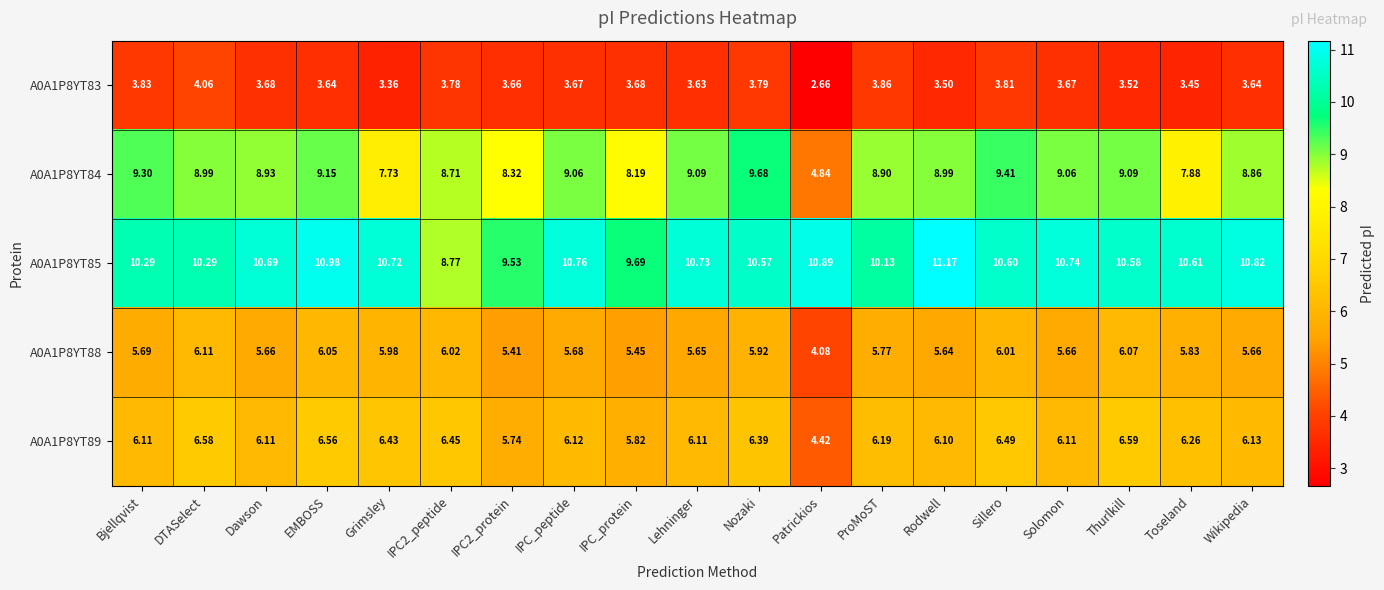

Which series has the largest total across all categories?

A0A1P8YT85